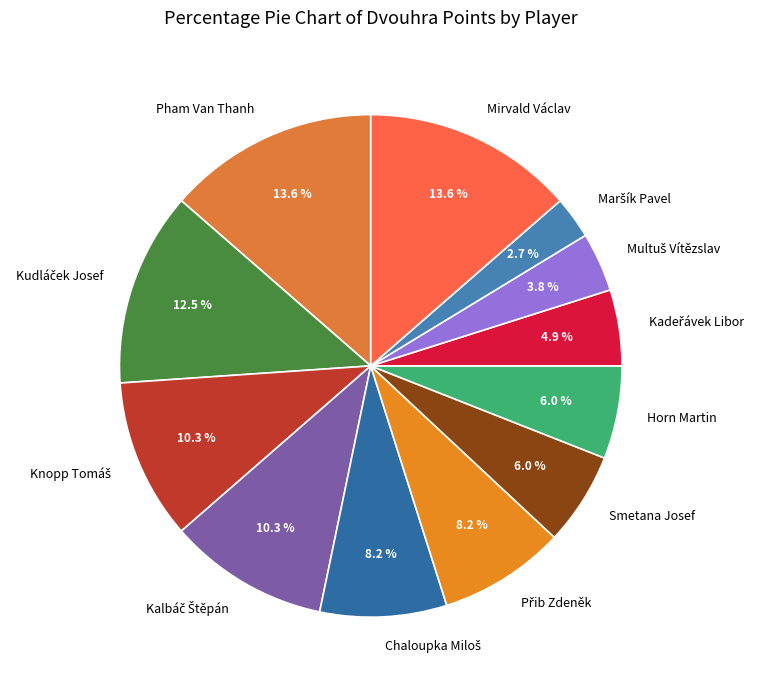

What is the total percentage of Smetana Josef and Mirvald Václav?

19.6%